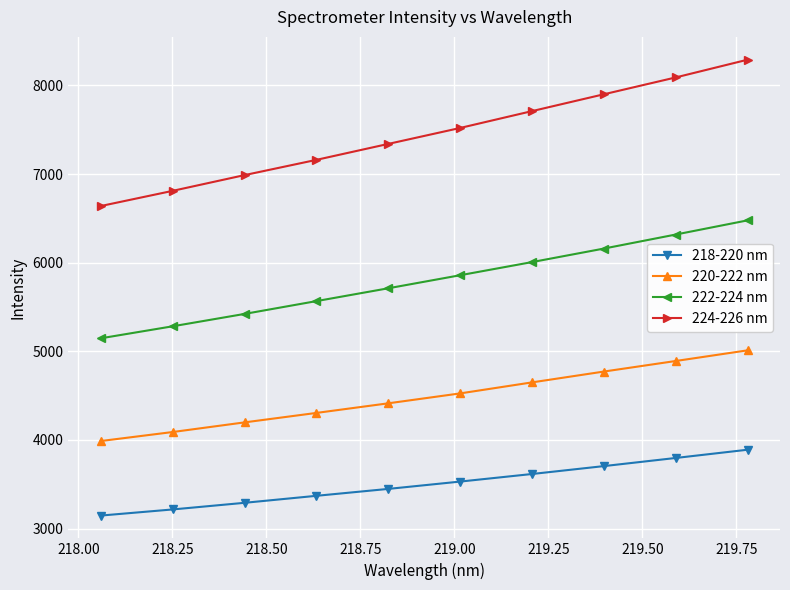

What is the sum of all 220-222 nm values?

44845.5